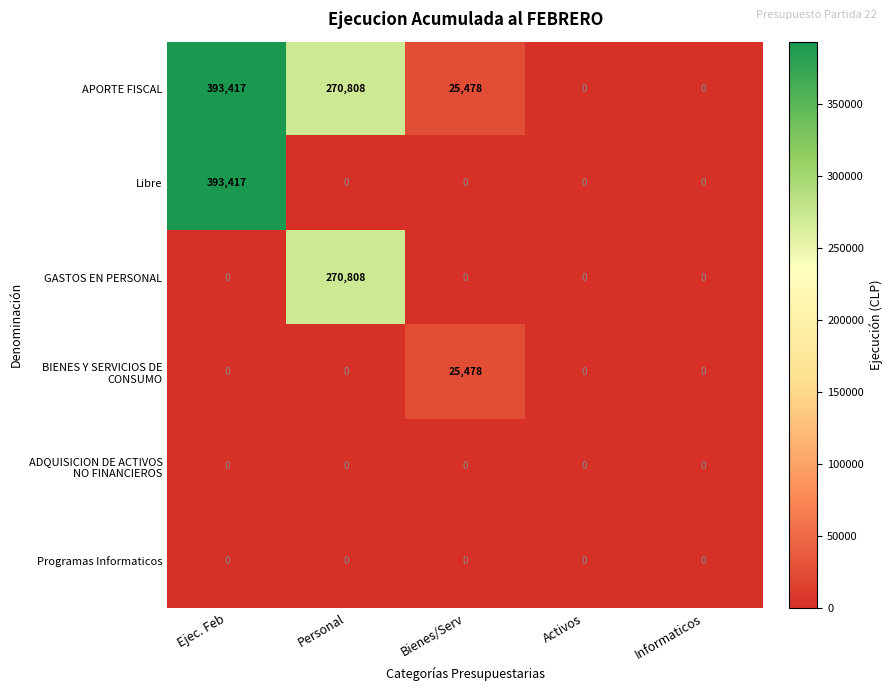

Which category has the highest value across all series?

Ejec. Feb